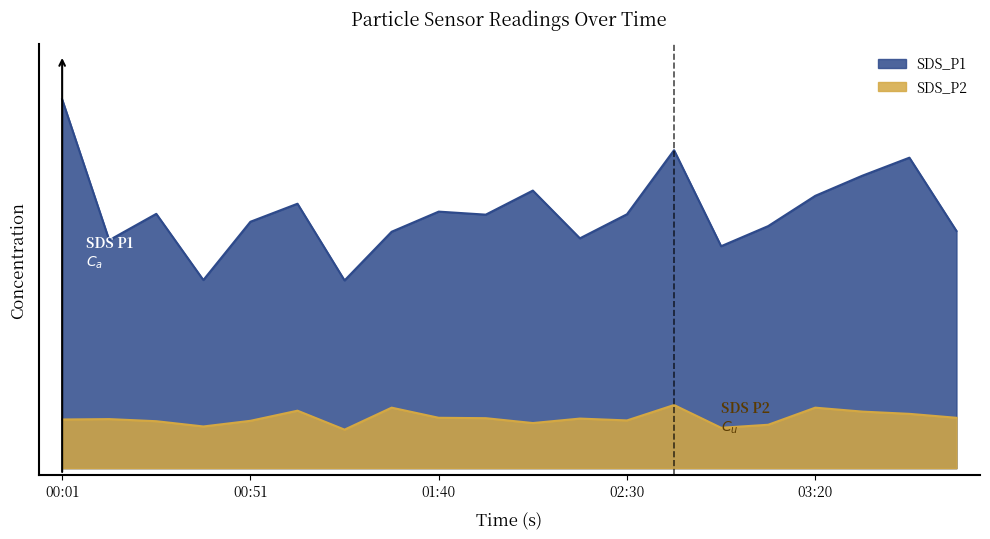

At which category does the chart reach its peak across all series?

00:01